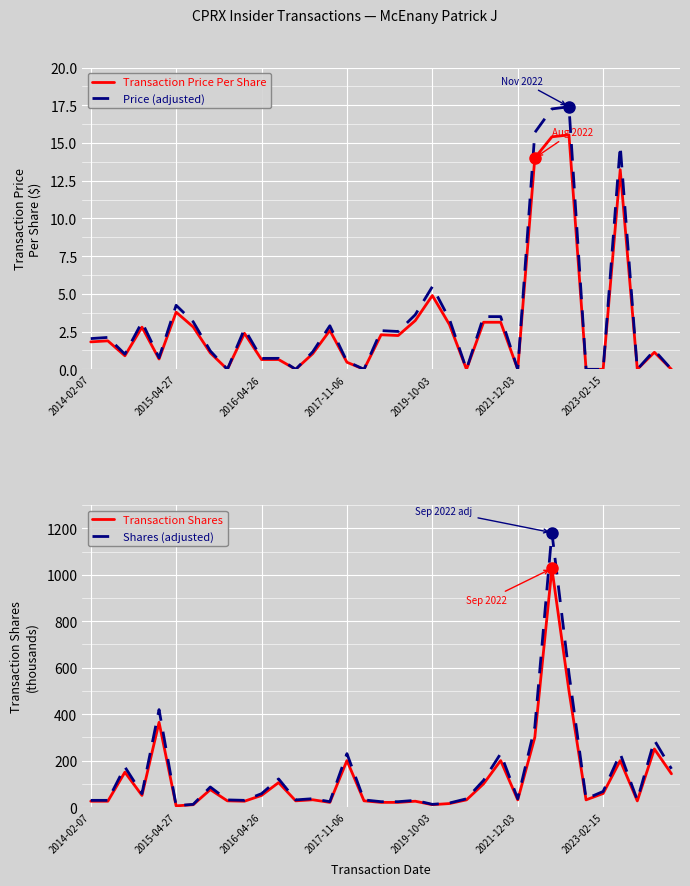

Which series has the largest range (max minus min)?

Shares (adjusted)